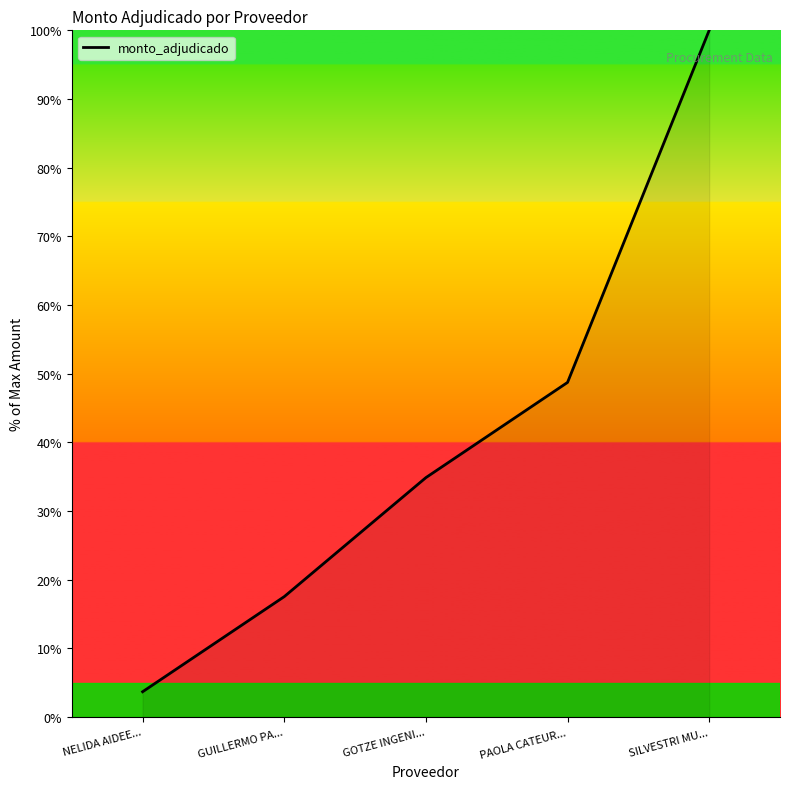

Rank the categories by value from highest to lowest.

SILVESTRI MU..., PAOLA CATEUR..., GOTZE INGENI..., GUILLERMO PA..., NELIDA AIDEE...